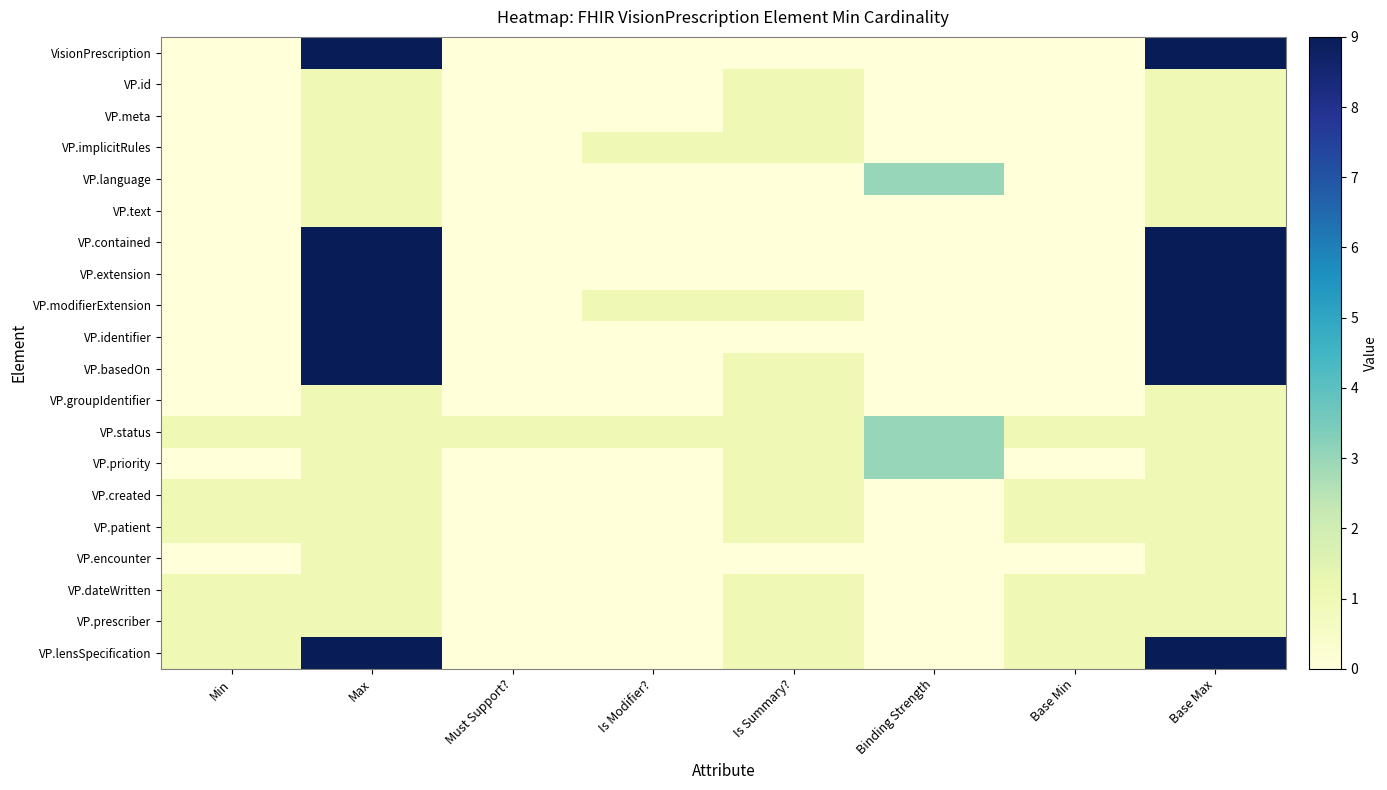

What is the difference between the highest and lowest values at Must Support??

1